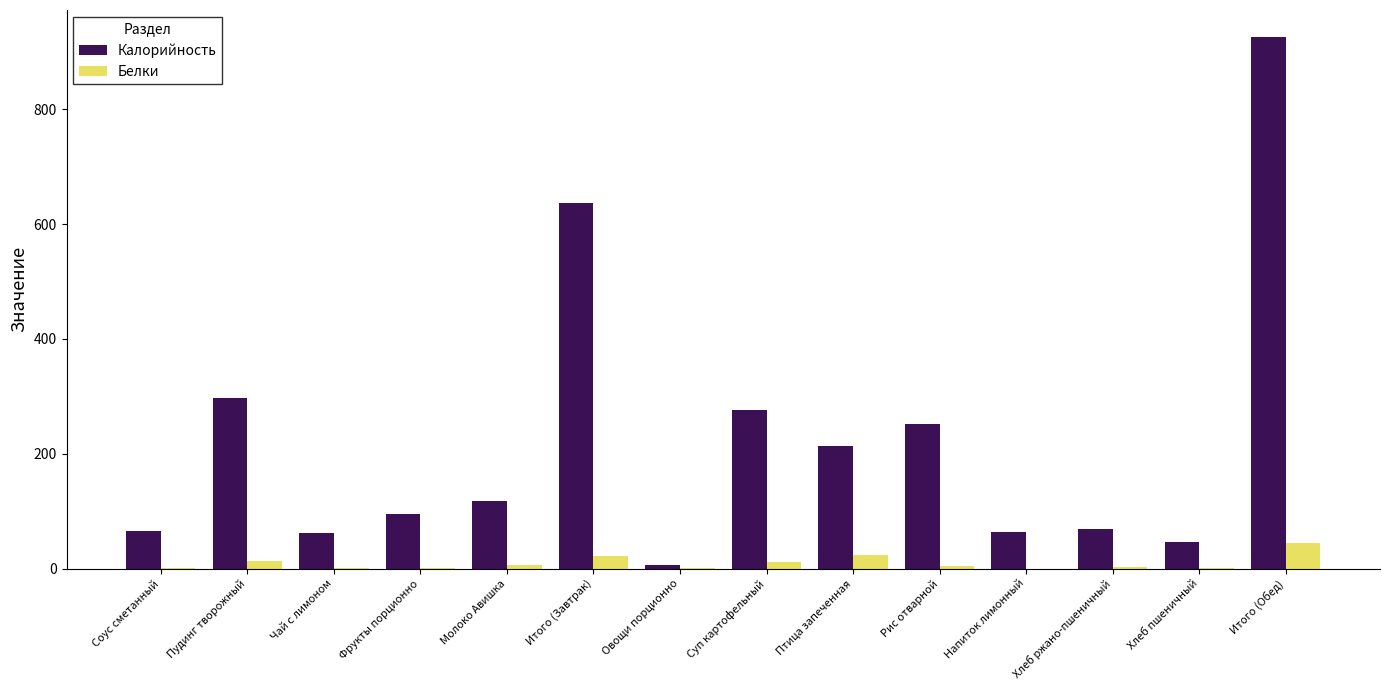

How many data points in Калорийность are above 117?

7